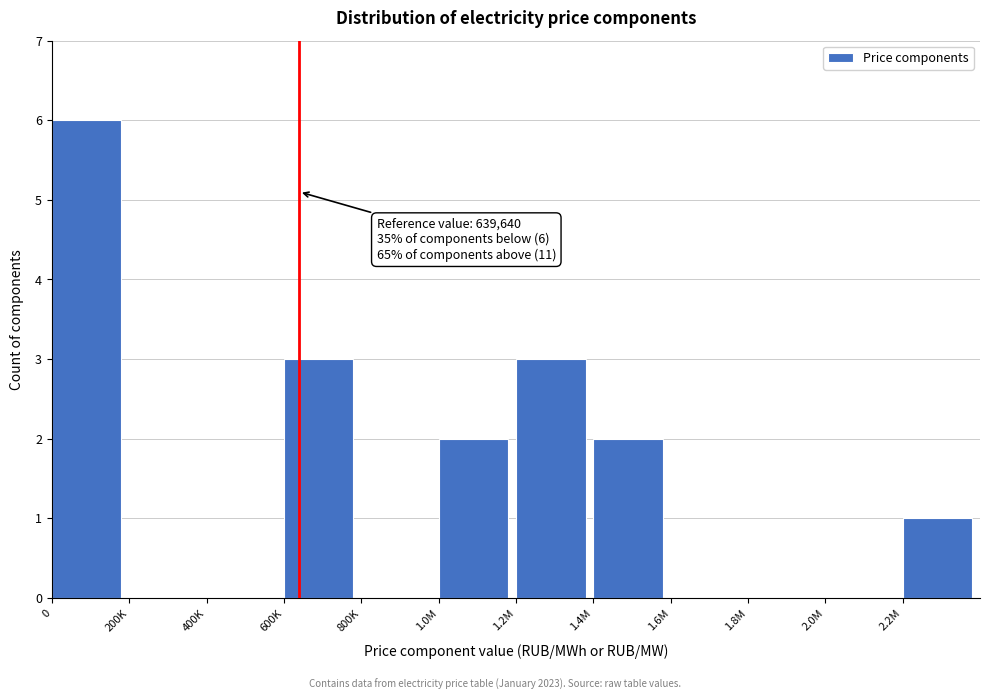

Reading right to left, list all the values displayed in this chart.

2.2M=1	2.0M=0	1.8M=0	1.6M=0	1.4M=2	1.2M=3	1.0M=2	800K=0	600K=3	400K=0	200K=0	0=6